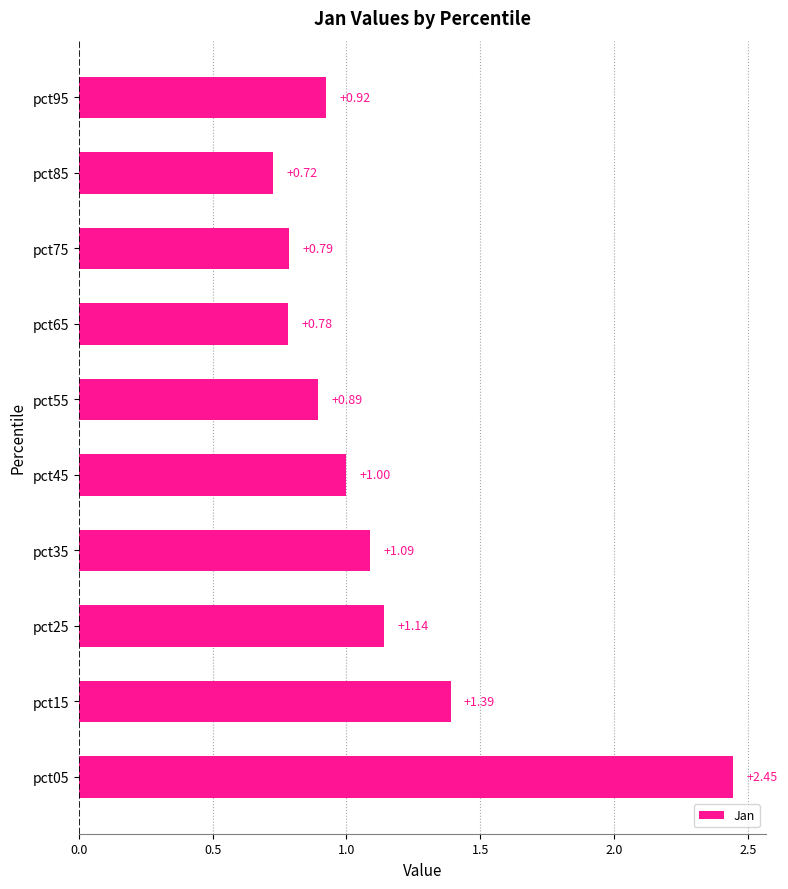

What is the difference between the maximum and second lowest values?

1.7